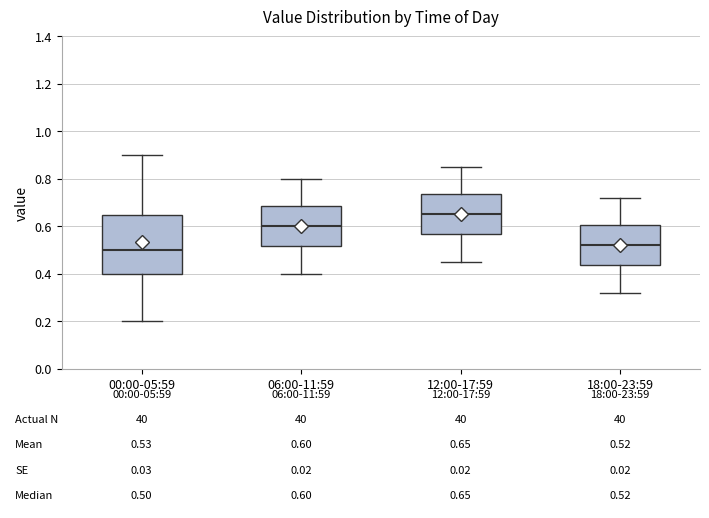

Which box's median line is the lowest?

00:00-05:59